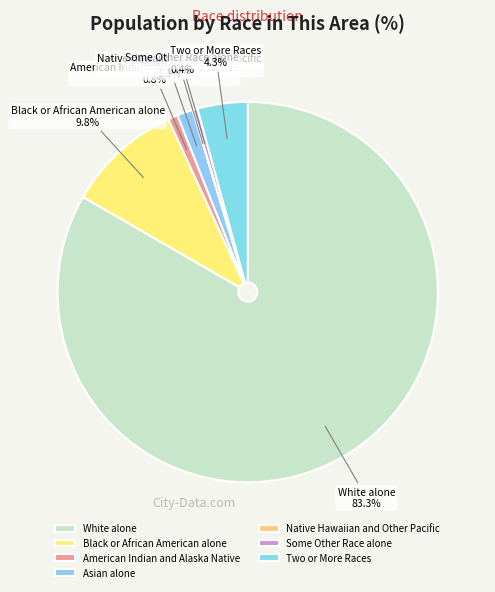

Does Asian alone account for over 50% of the chart?

No